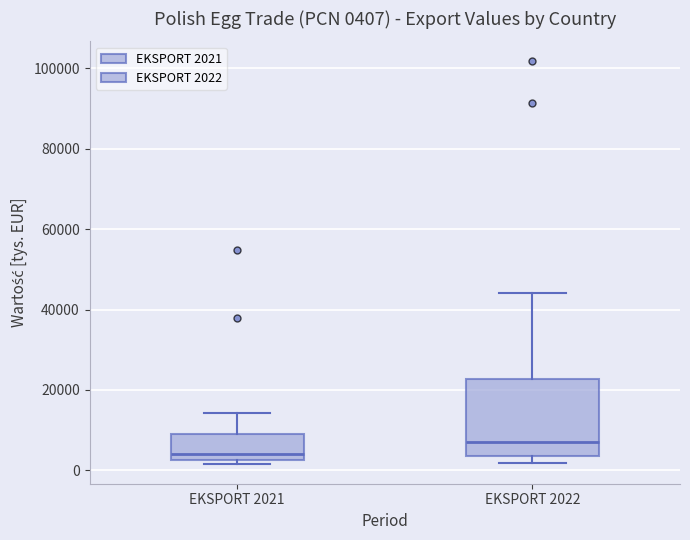

Which box has the highest median line?

EKSPORT 2022